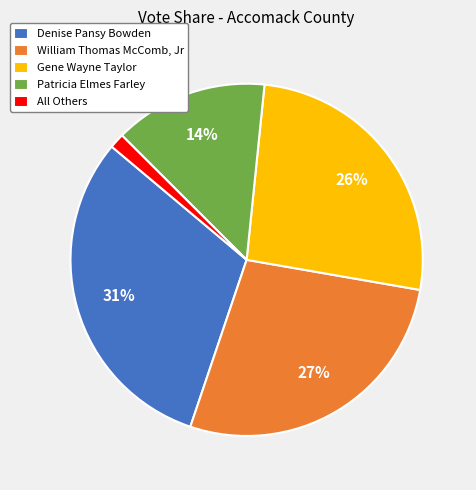

To the nearest percent, what portion does All Others represent?

1%